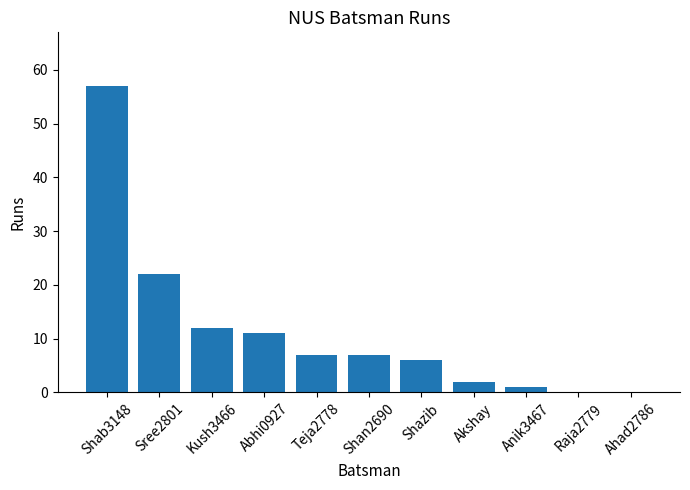

What is the greatest value displayed?

57